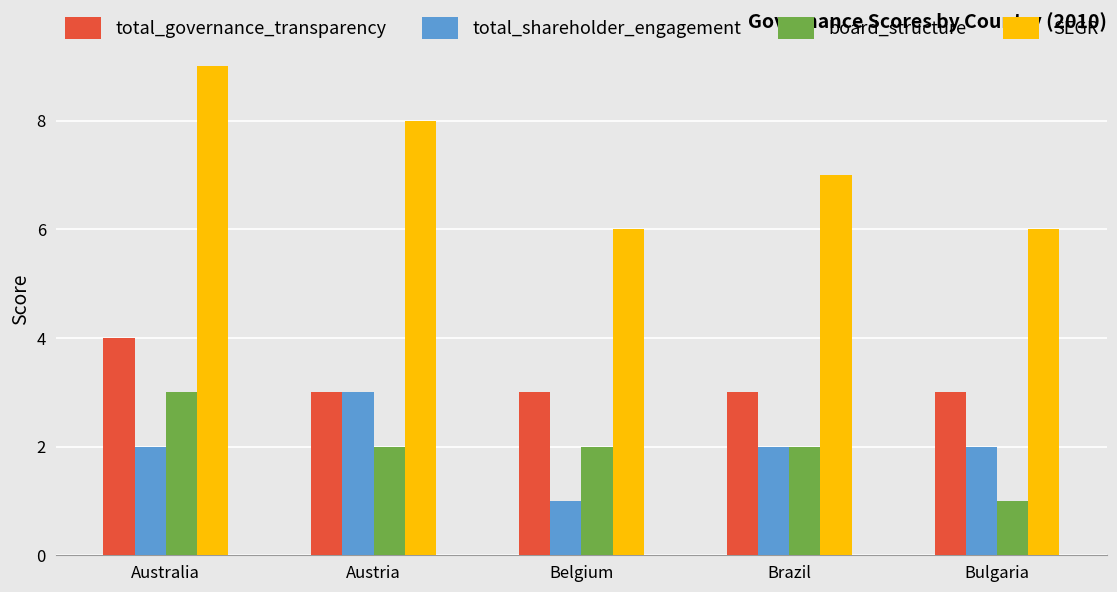

Count the number of data series in this chart.

4